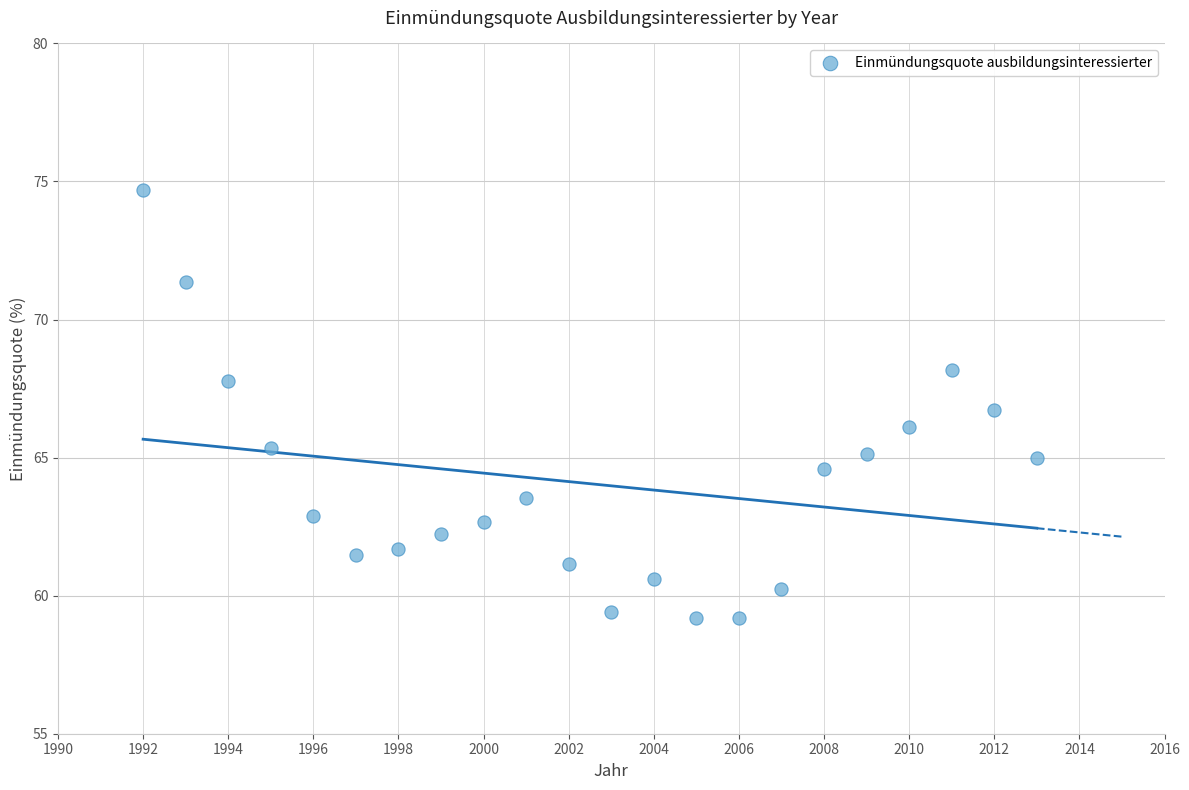

What is the range of X values (max minus min)?

21.0